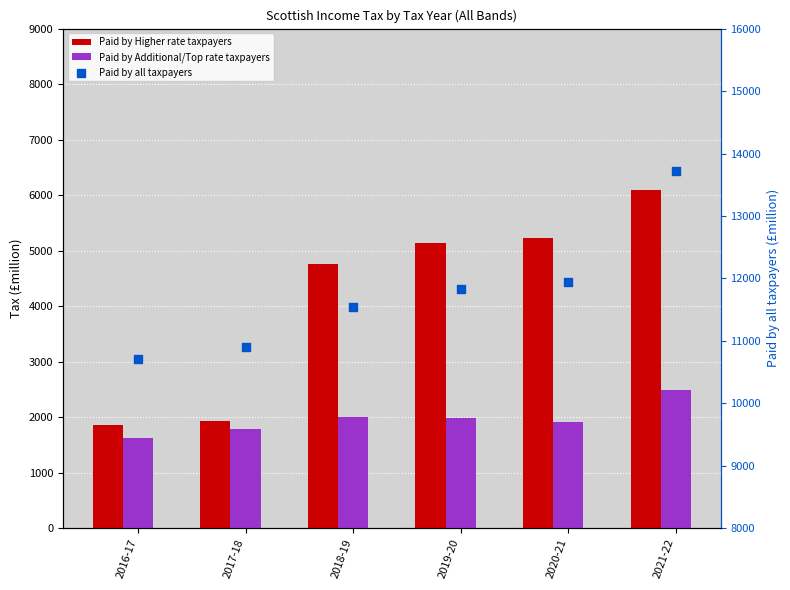

Which series has the largest total across all categories?

Paid by all taxpayers